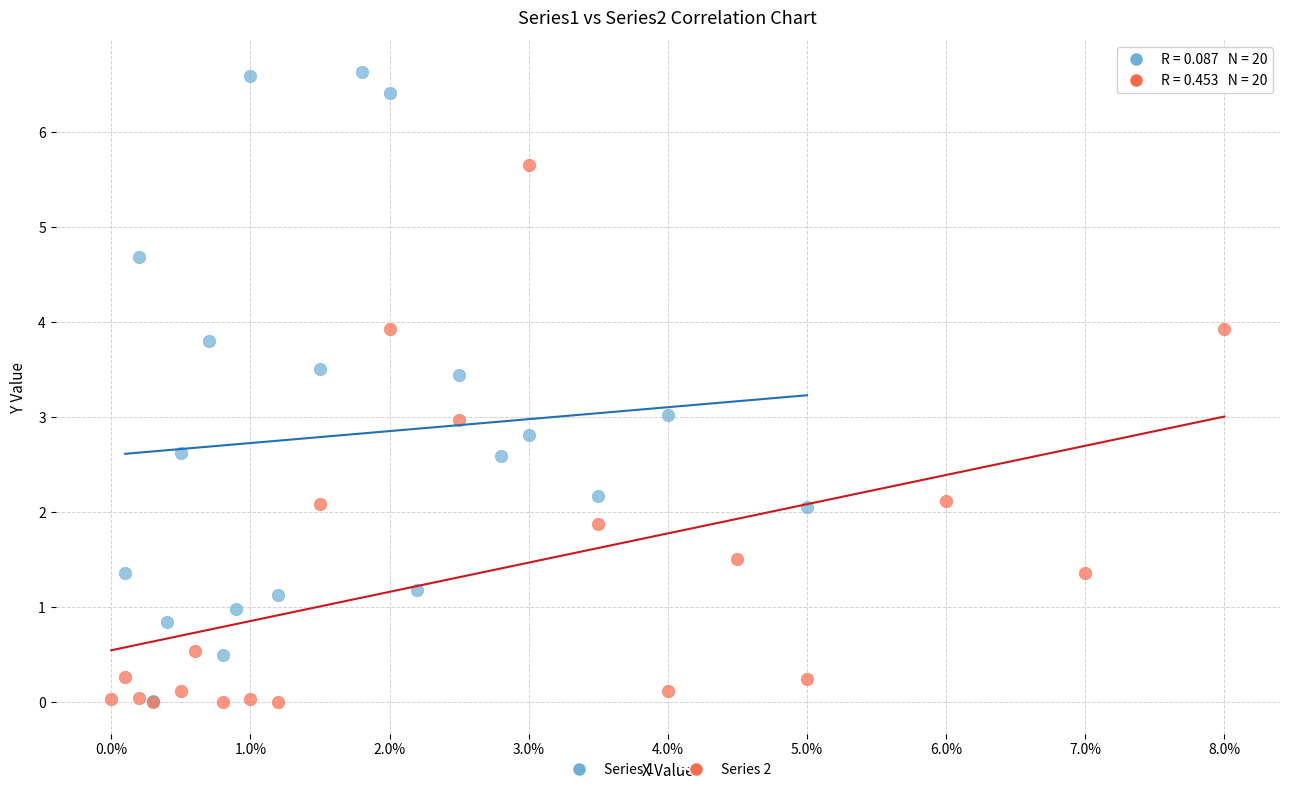

Which series reaches the maximum Y coordinate?

Series 1